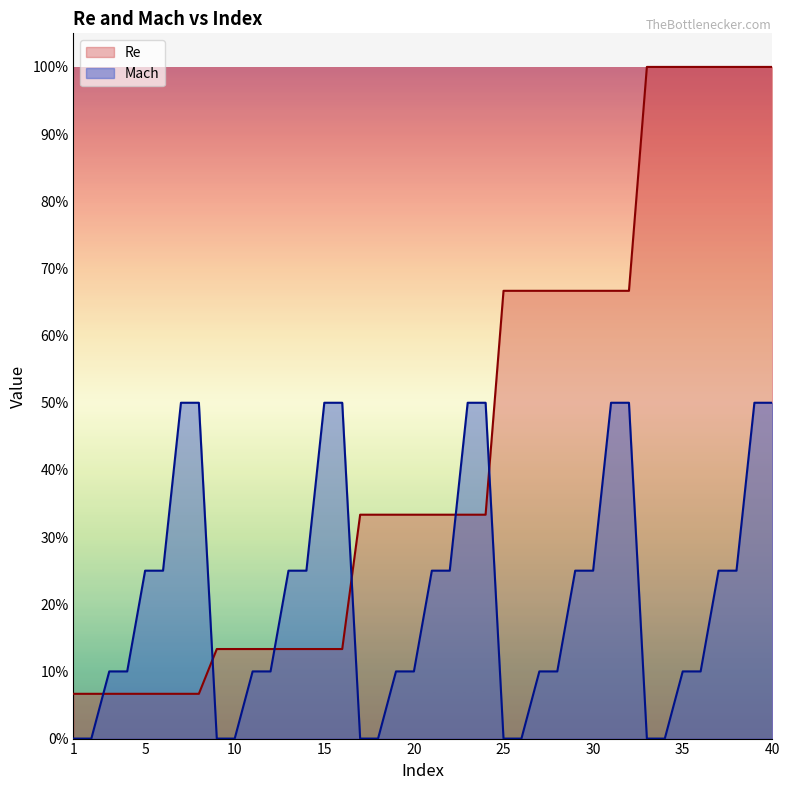

At which label is Re closest to 0?

1